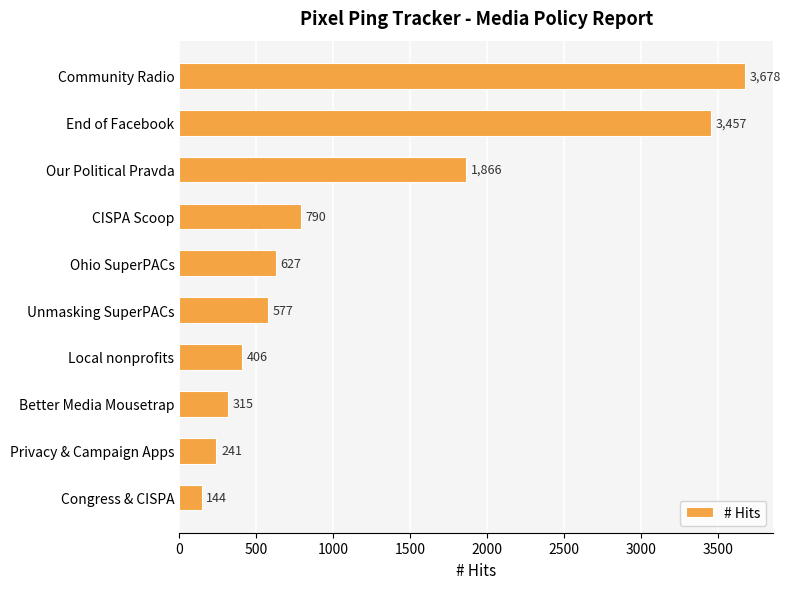

What is the greatest value displayed?

3678